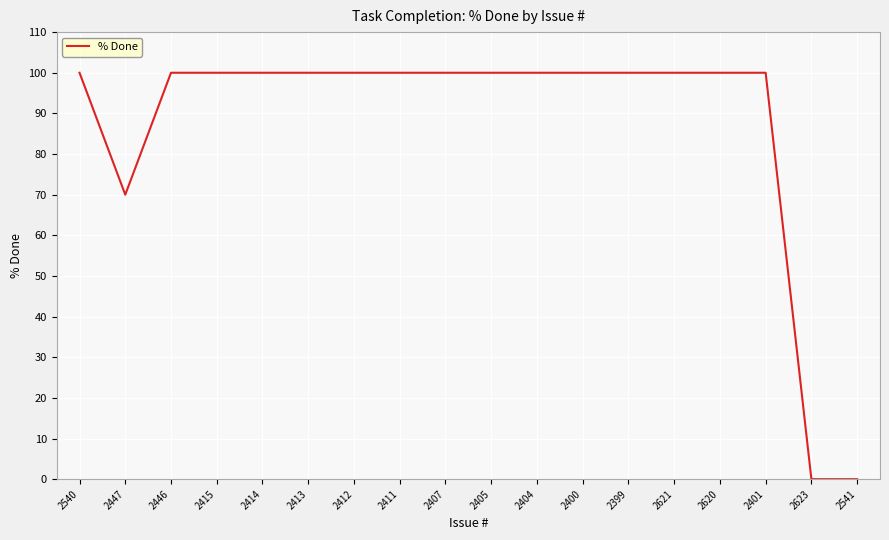

What position from the left is 2399?

13